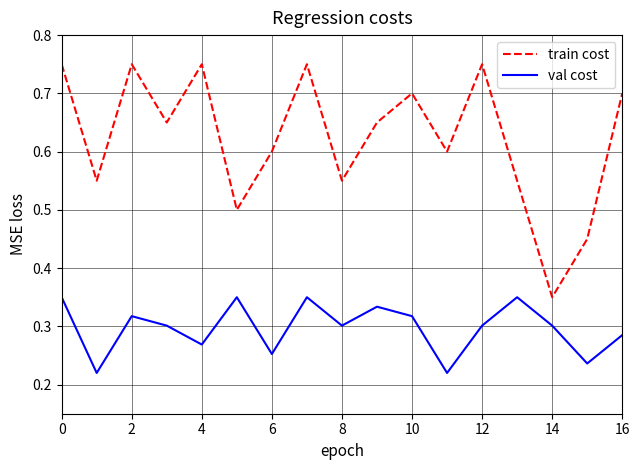

Which series has the widest spread of values?

train cost